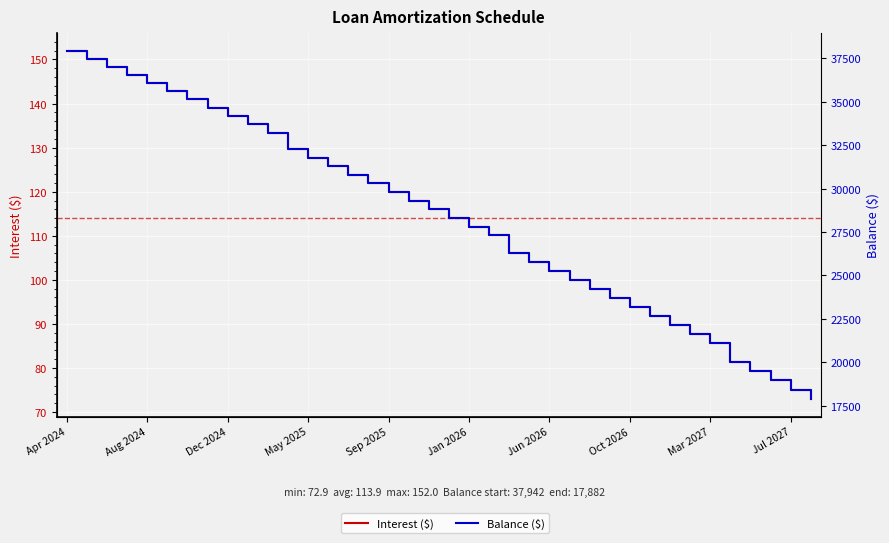

What is the difference between the second highest and second lowest values in the Balance ($) series?

19055.0